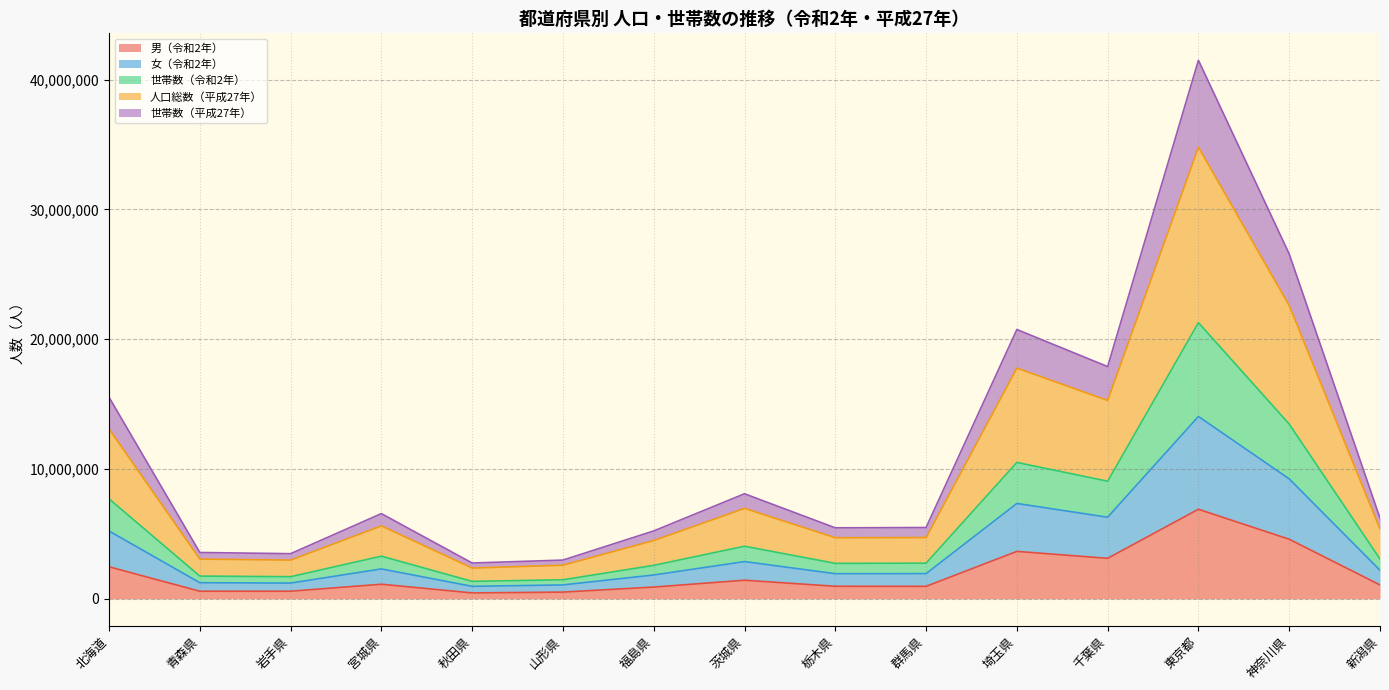

At which category is the sum across all series the highest?

東京都